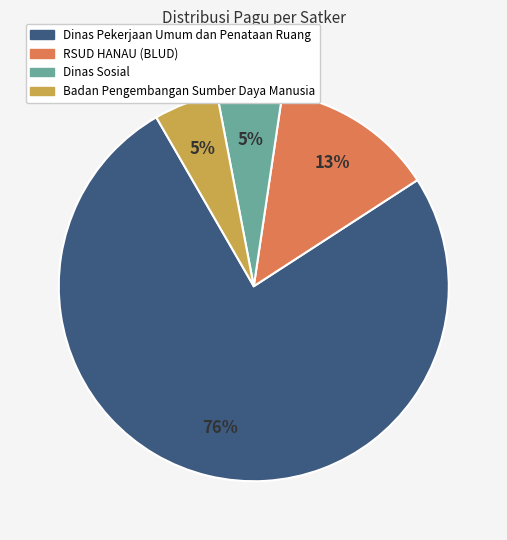

Is there any slice that represents more than half of the pie?

Yes